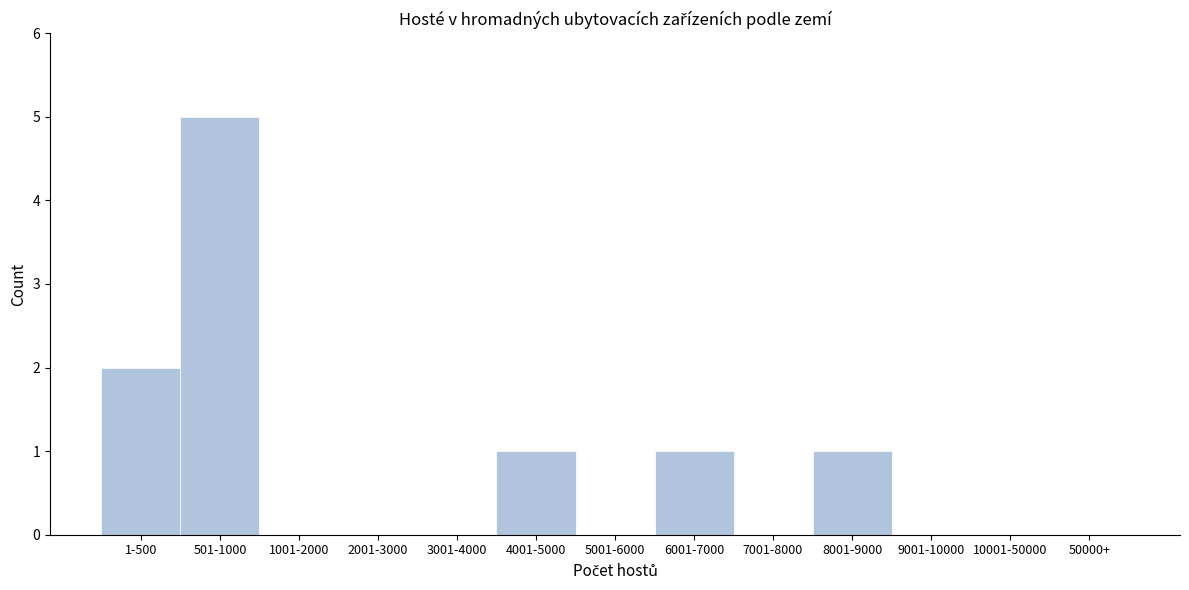

Reading left to right, transcribe all the data shown in this chart.

1-500=2	501-1000=5	1001-2000=0	2001-3000=0	3001-4000=0	4001-5000=1	5001-6000=0	6001-7000=1	7001-8000=0	8001-9000=1	9001-10000=0	10001-50000=0	50000+=0